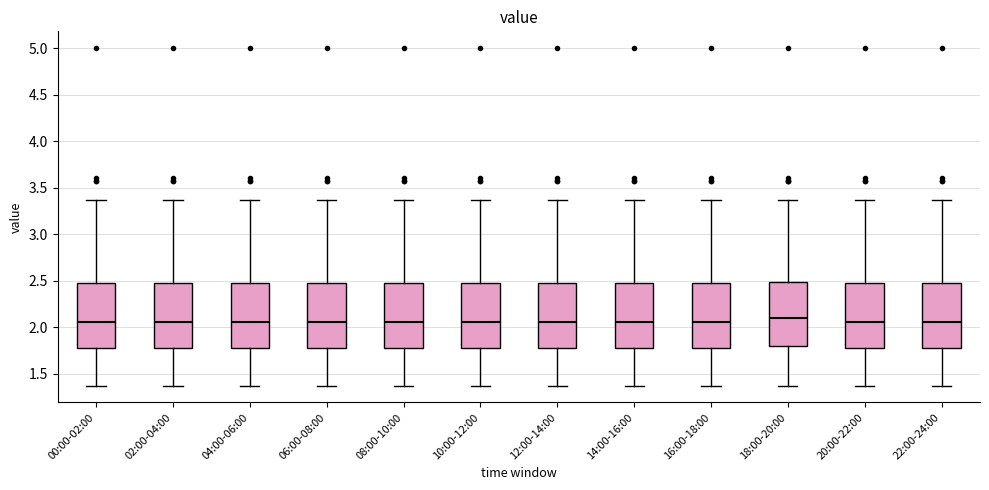

Where does the upper whisker of the box for 12:00-14:00 end on the y-axis? The values are not printed on the chart, so give them approximately, as read against the axis.

3.35